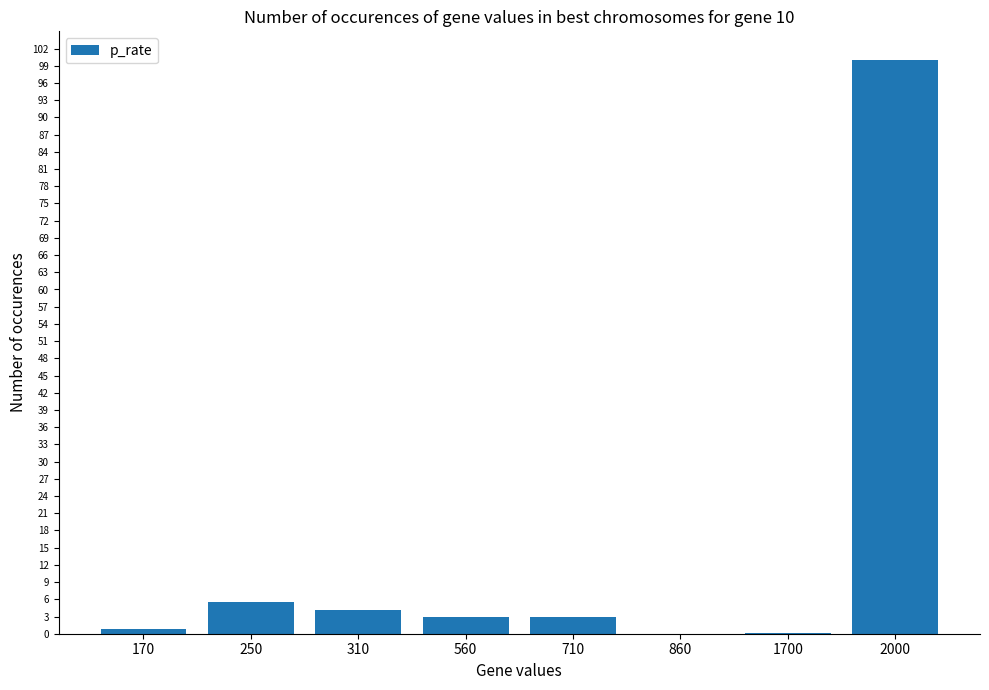

Between 1700 and 710, which is larger?

710